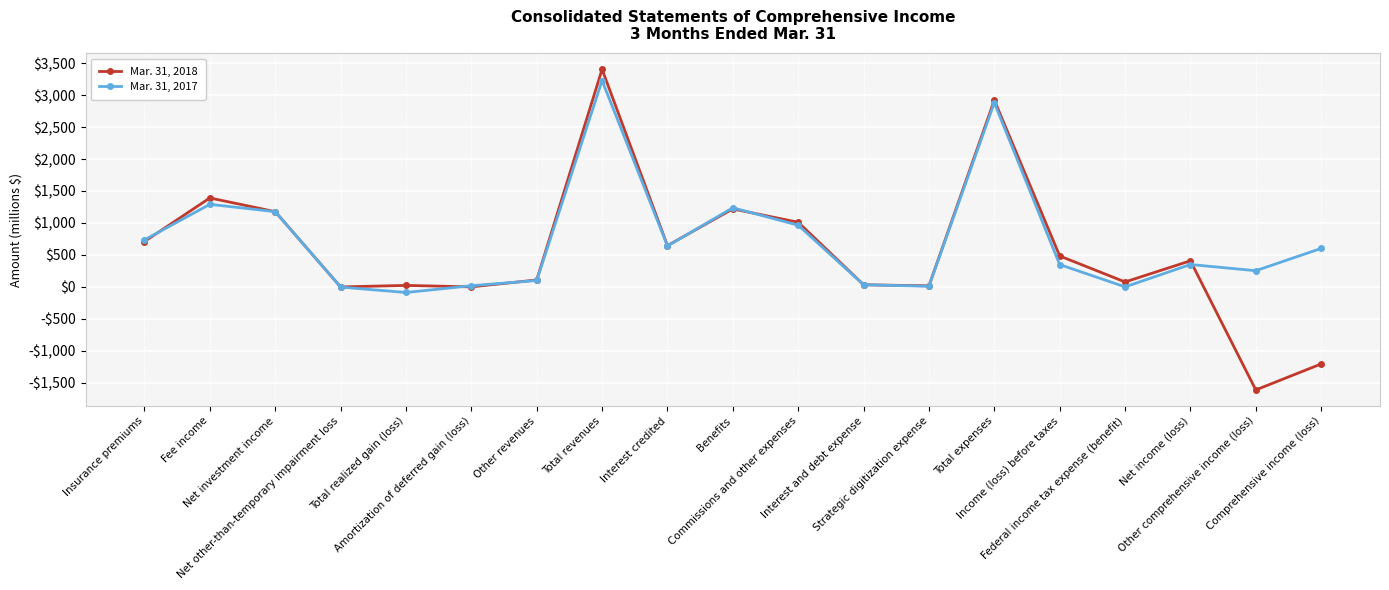

What is the label of the 17th point from the left?

Net income (loss)